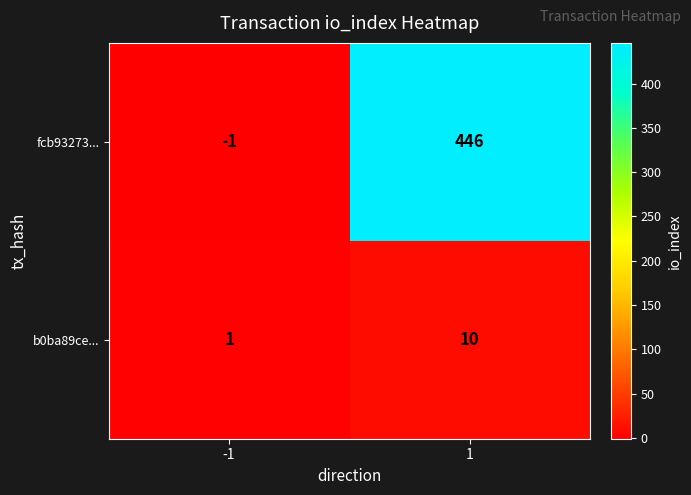

What is the maximum value shown in the chart?

446